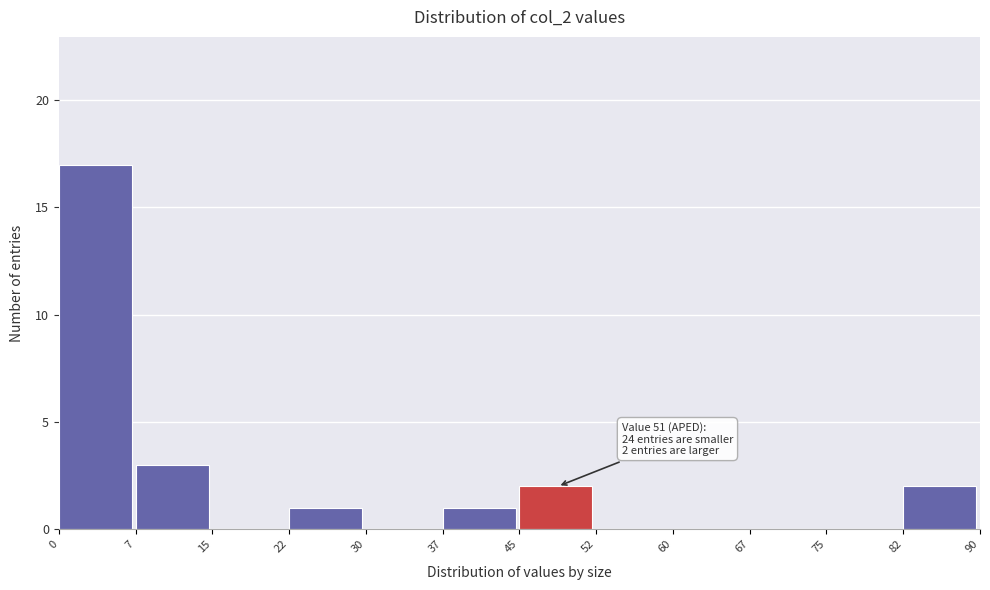

Over which range of the x-axis is the bar tallest?

0 to 7